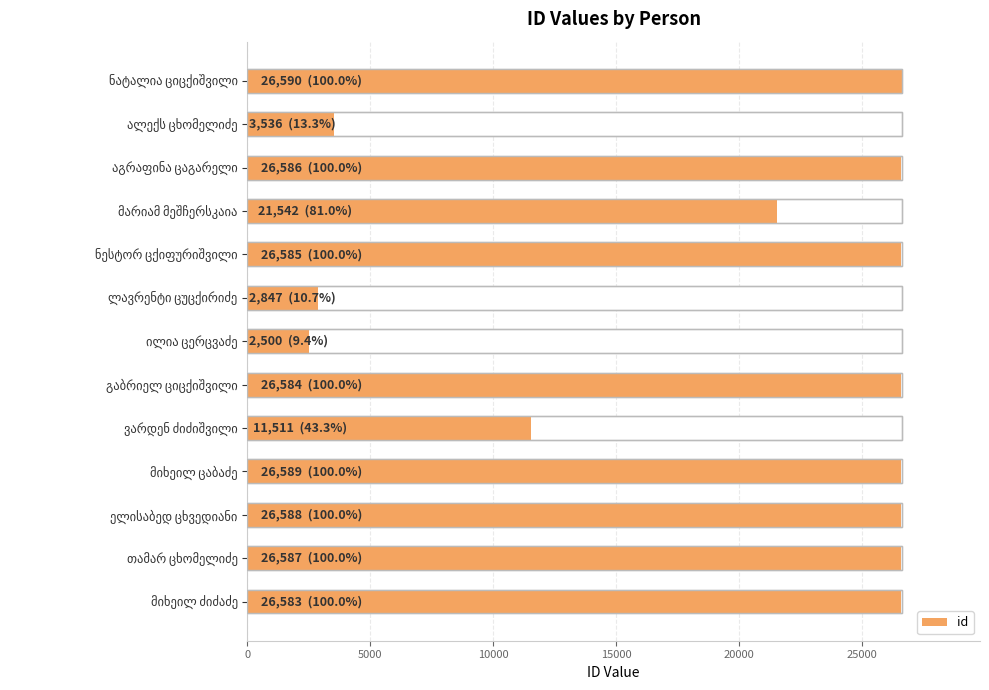

Is it true that the value at აგრაფინა ცაგარელი is 26586?

True